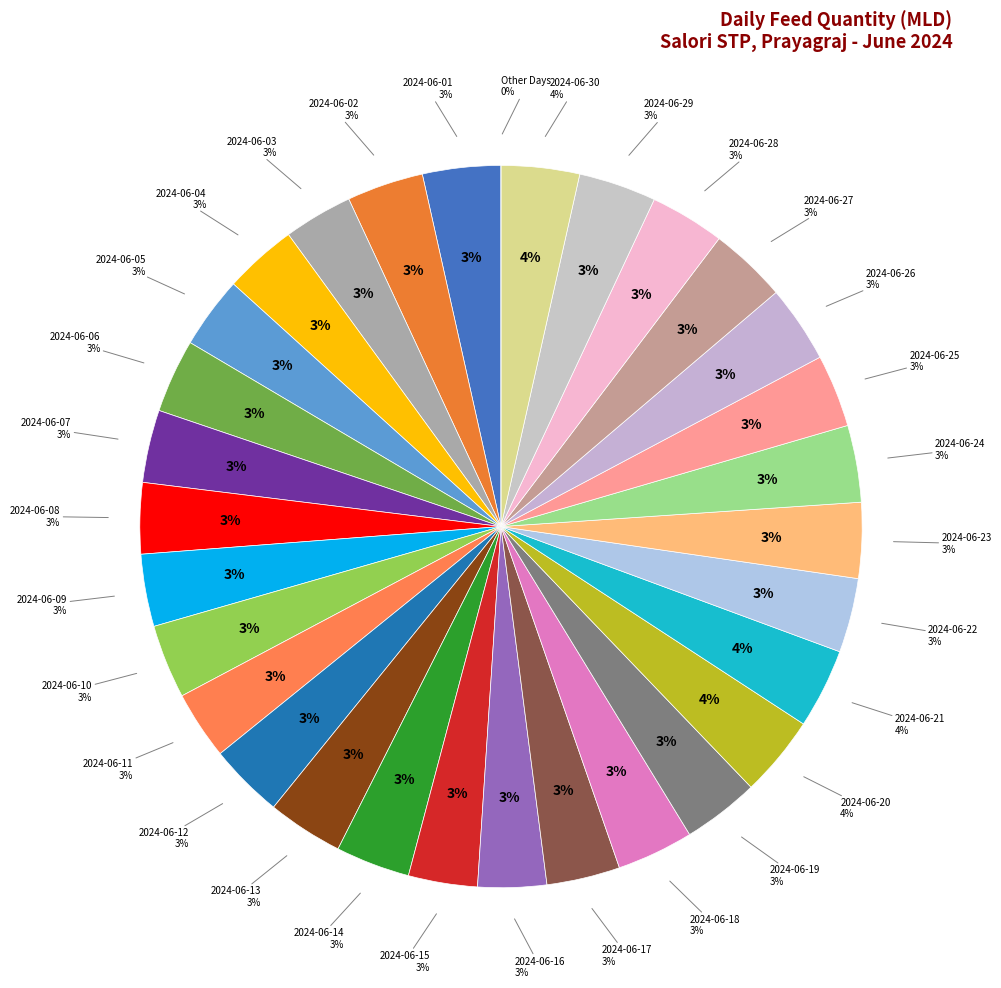

Approximately how many times larger is the value at 2024-06-15 compared to 2024-06-01?

0.9